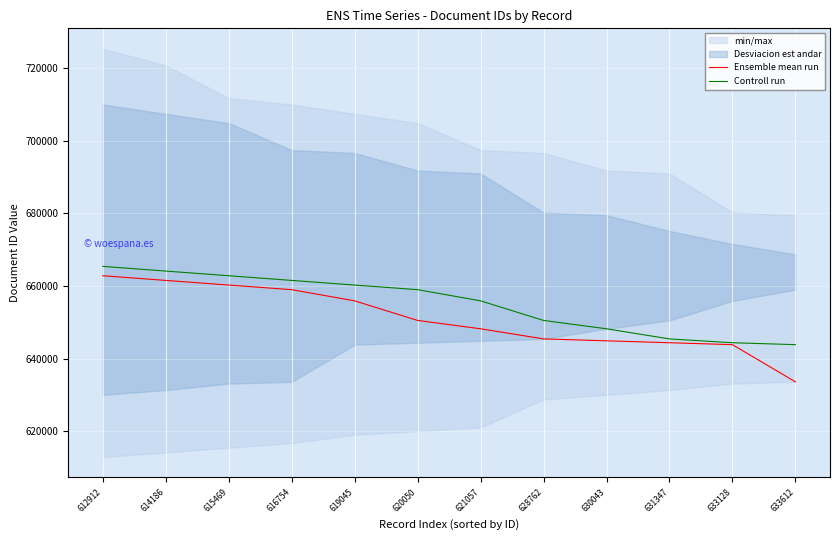

True or false: Controll run and Ensemble mean run cross at least once.

False